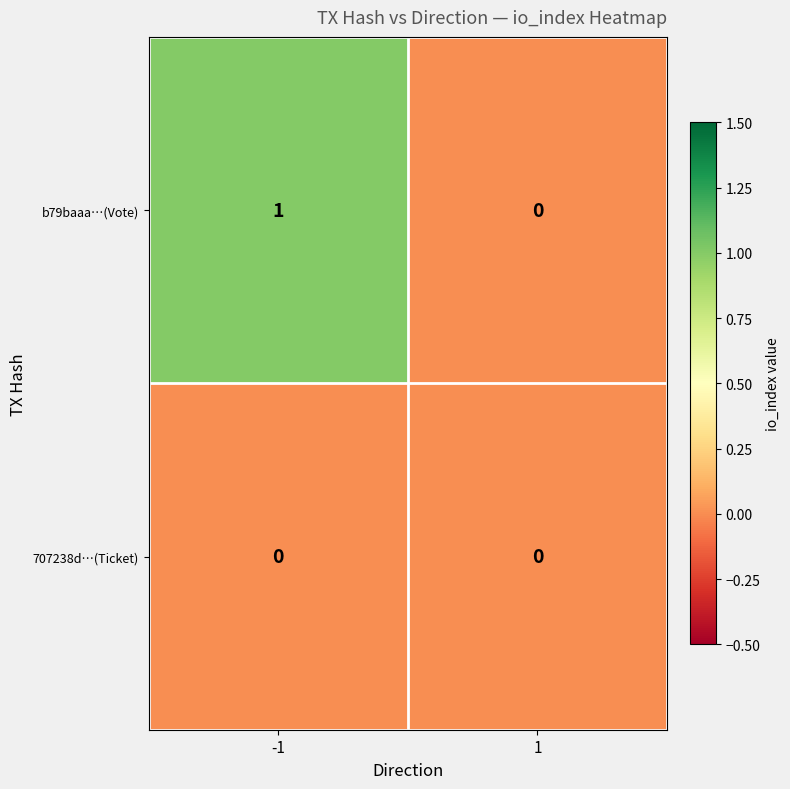

Which series has the largest range (max minus min)?

b79baaa…(Vote)